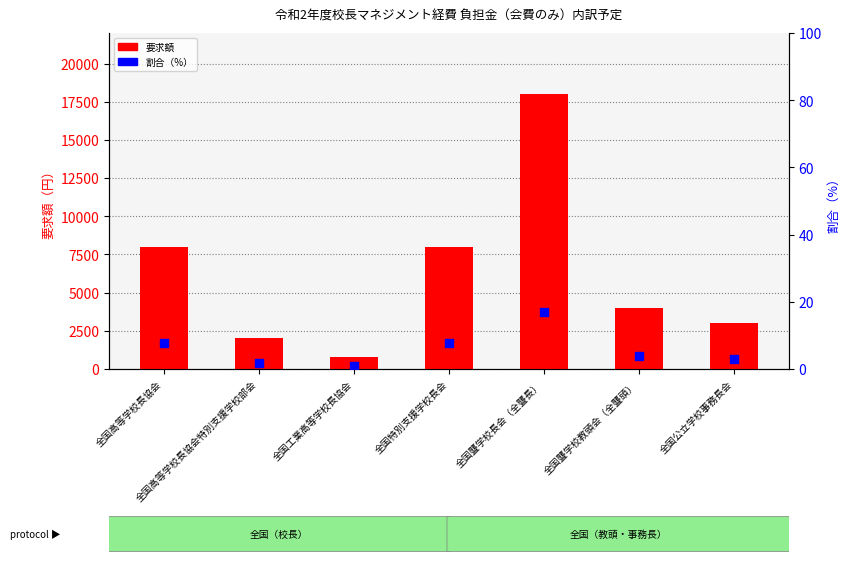

What is the total value across all series at 全国聾学校教頭会（全聾頭）?

4003.8